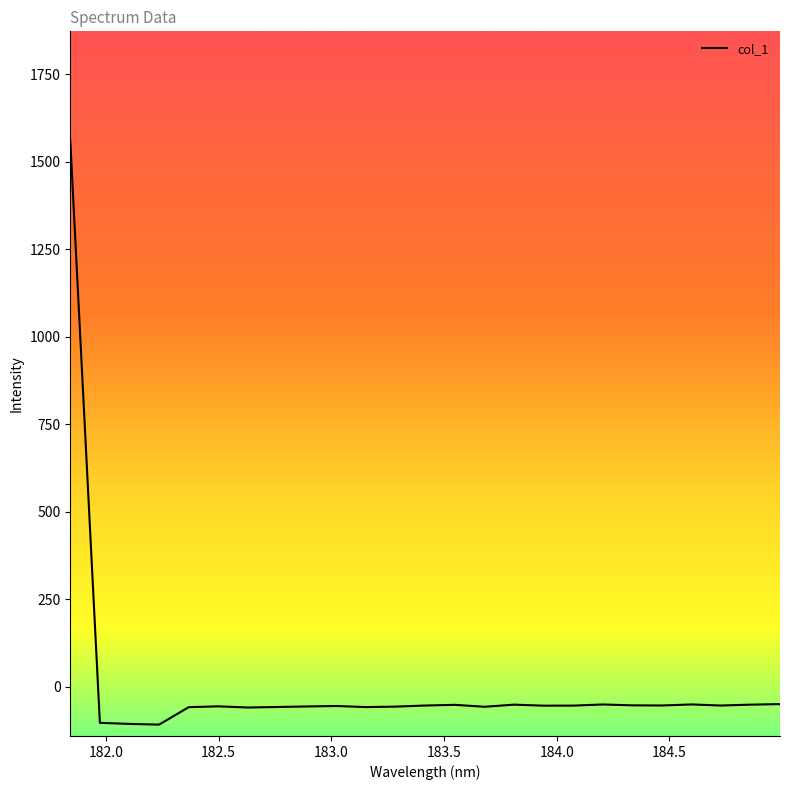

What is the maximum value shown in the chart?

1560.8